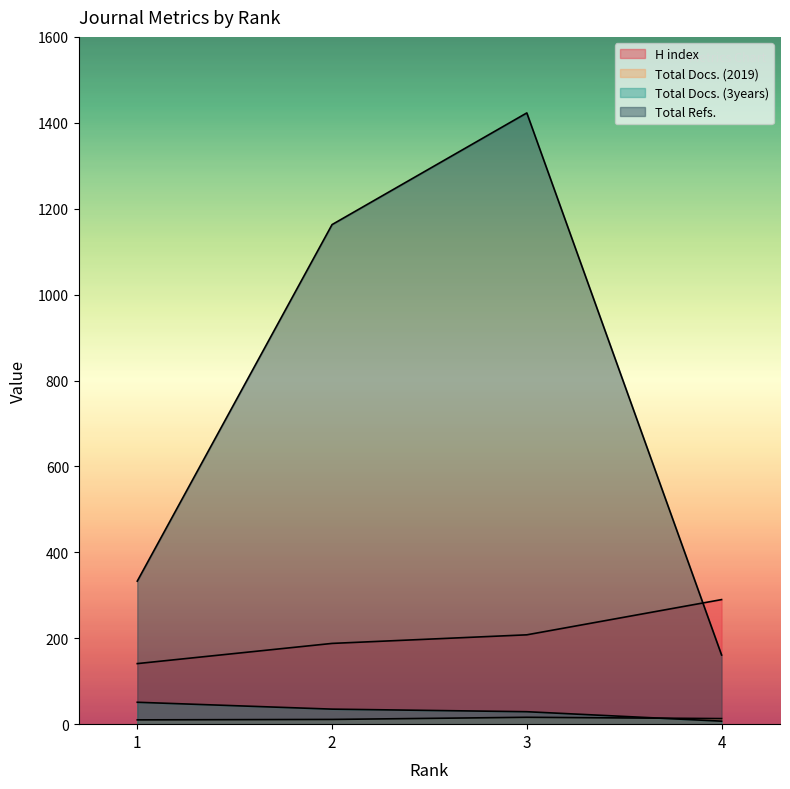

The Total Refs. series shows 1423 at 3. True or false?

True